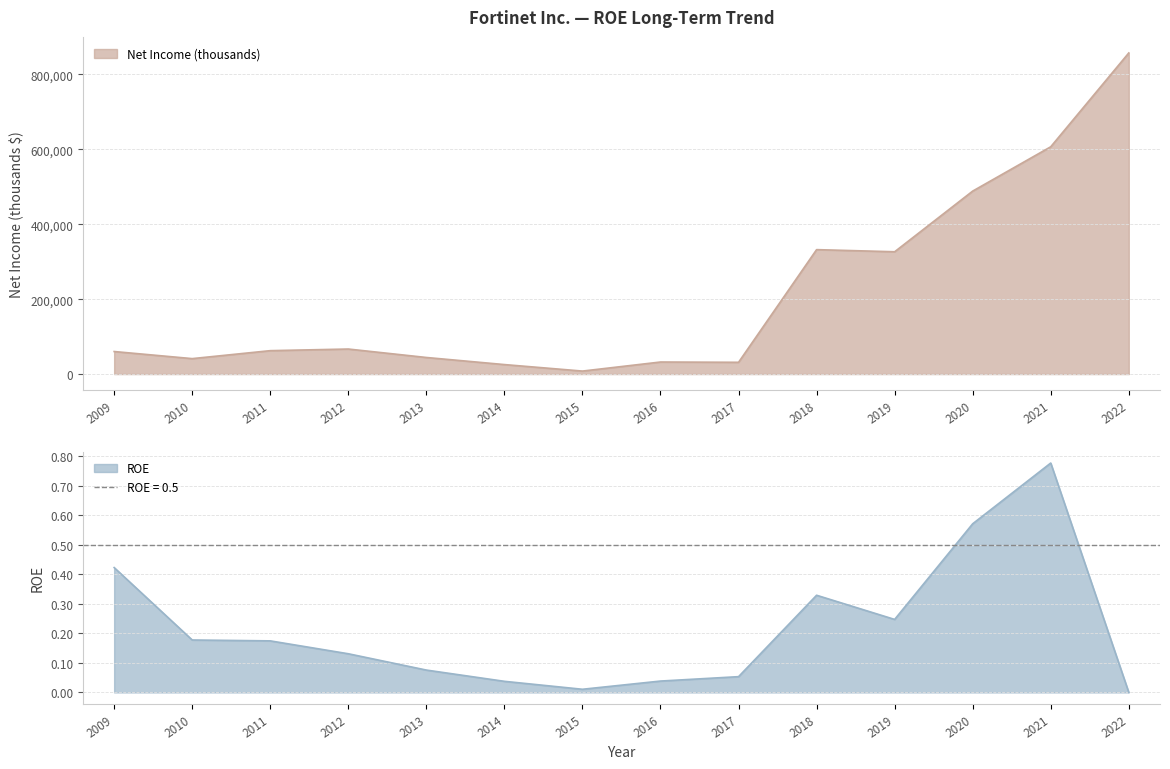

What is the highest value of the Net Income (thousands) series?

857300